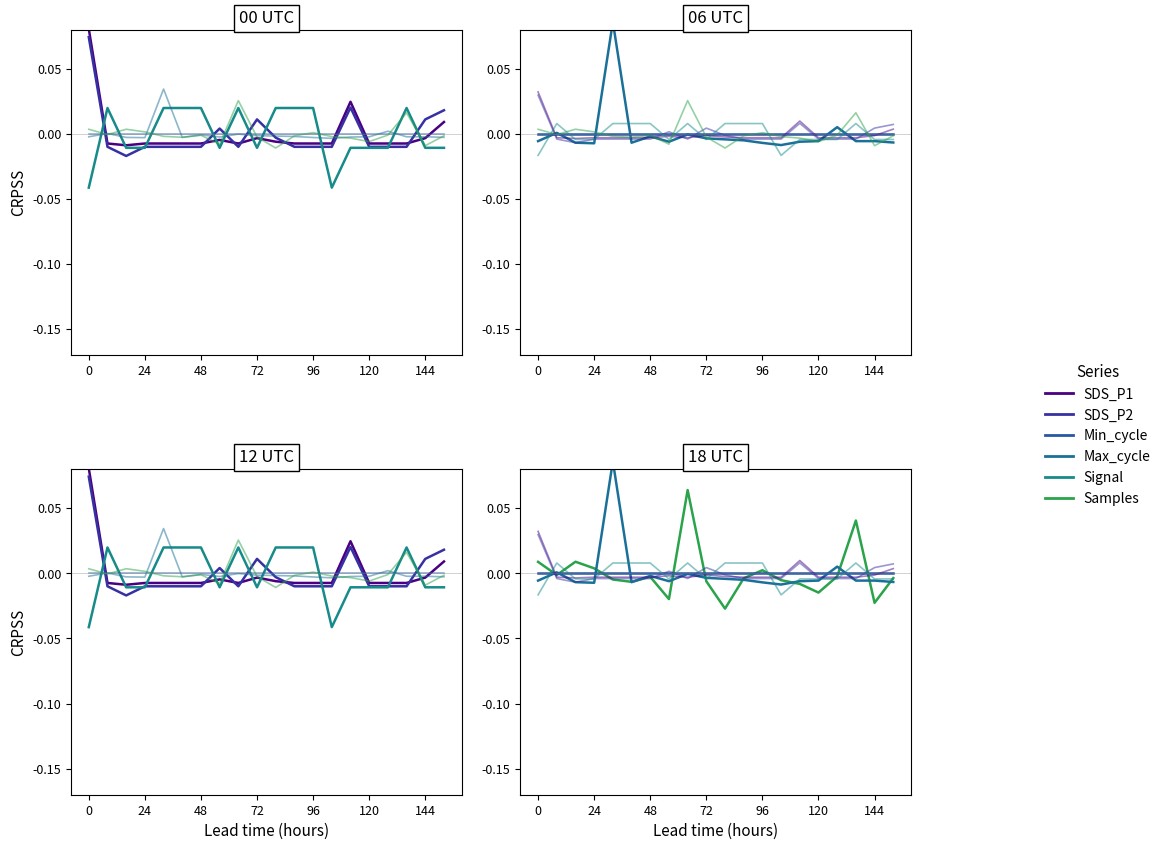

At which label is SDS_P1 closest to 0?

72